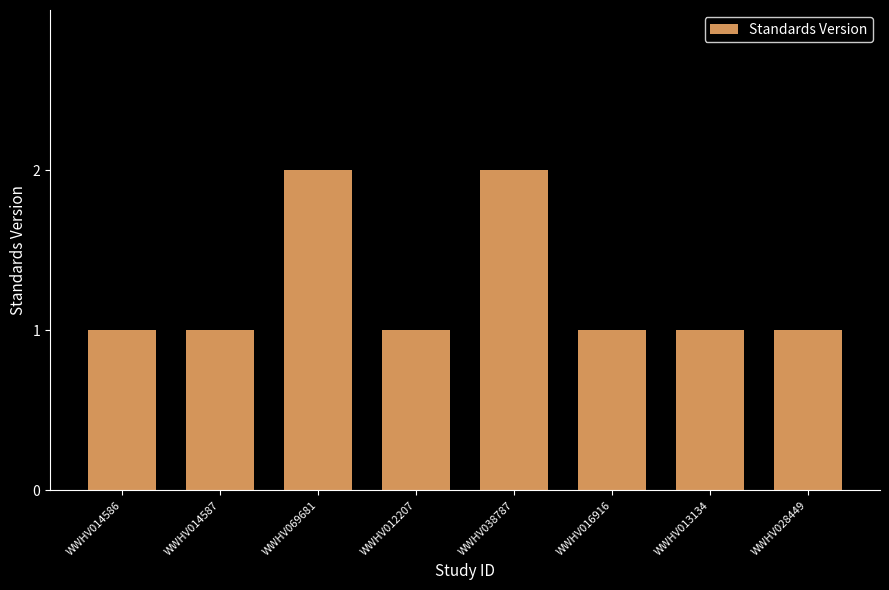

Are the bars grouped side by side (vs. stacked)?

No